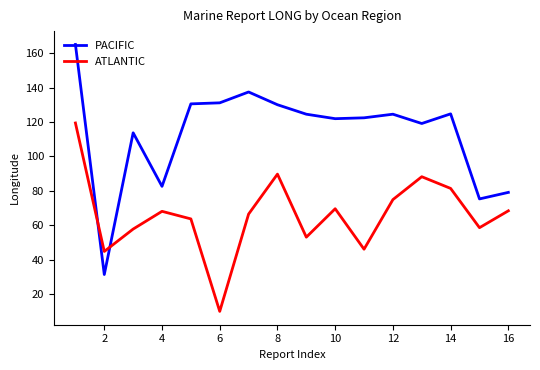

What is the difference between the maximum and minimum values in the PACIFIC series?

133.6